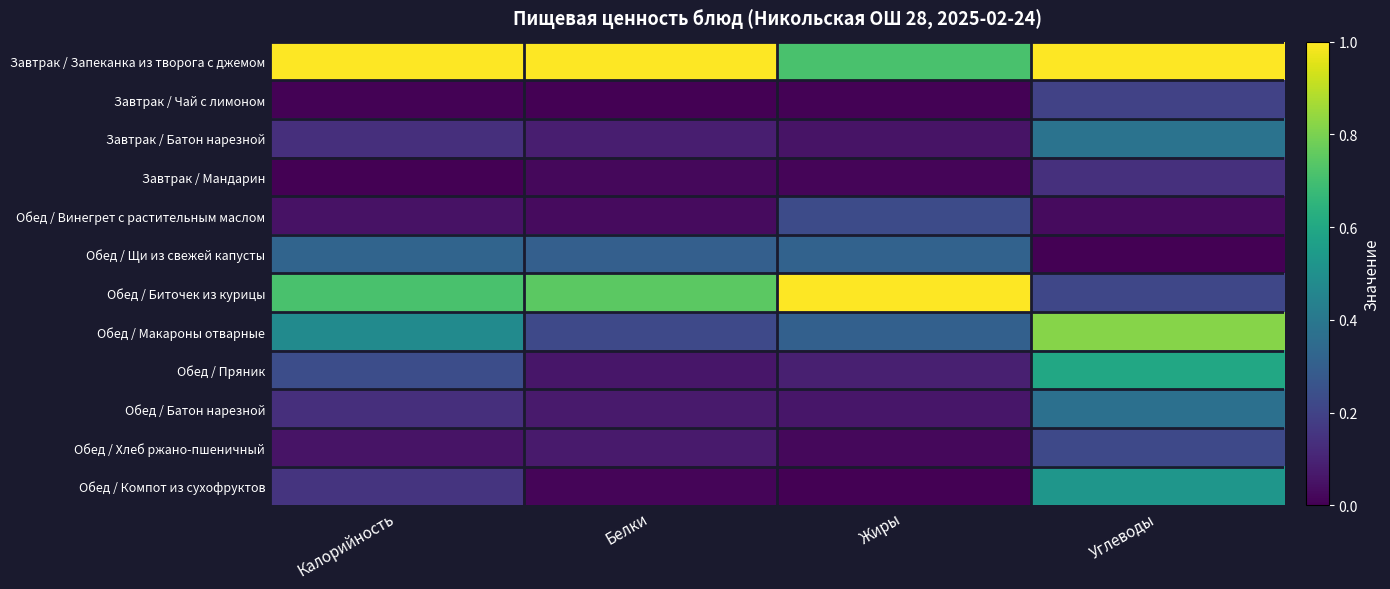

Reading right to left, list all the values displayed in this chart.

Завтрак / Запеканка из творога с джемом: Углеводы=1.0	Жиры=0.7	Белки=1.0	Калорийность=1.0
Завтрак / Чай с лимоном: Углеводы=0.2	Жиры=0.0	Белки=0.0	Калорийность=0.0
Завтрак / Батон нарезной: Углеводы=0.4	Жиры=0.1	Белки=0.1	Калорийность=0.1
Завтрак / Мандарин: Углеводы=0.1	Жиры=0.0	Белки=0.0	Калорийность=0.0
Обед / Винегрет с растительным маслом: Углеводы=0.0	Жиры=0.2	Белки=0.0	Калорийность=0.0
Обед / Щи из свежей капусты: Углеводы=0.0	Жиры=0.3	Белки=0.3	Калорийность=0.3
Обед / Биточек из курицы: Углеводы=0.2	Жиры=1.0	Белки=0.7	Калорийность=0.7
Обед / Макароны отварные: Углеводы=0.8	Жиры=0.3	Белки=0.2	Калорийность=0.5
Обед / Пряник: Углеводы=0.6	Жиры=0.1	Белки=0.1	Калорийность=0.2
Обед / Батон нарезной: Углеводы=0.4	Жиры=0.1	Белки=0.1	Калорийность=0.1
Обед / Хлеб ржано-пшеничный: Углеводы=0.2	Жиры=0.0	Белки=0.1	Калорийность=0.1
Обед / Компот из сухофруктов: Углеводы=0.5	Жиры=0.0	Белки=0.0	Калорийность=0.2